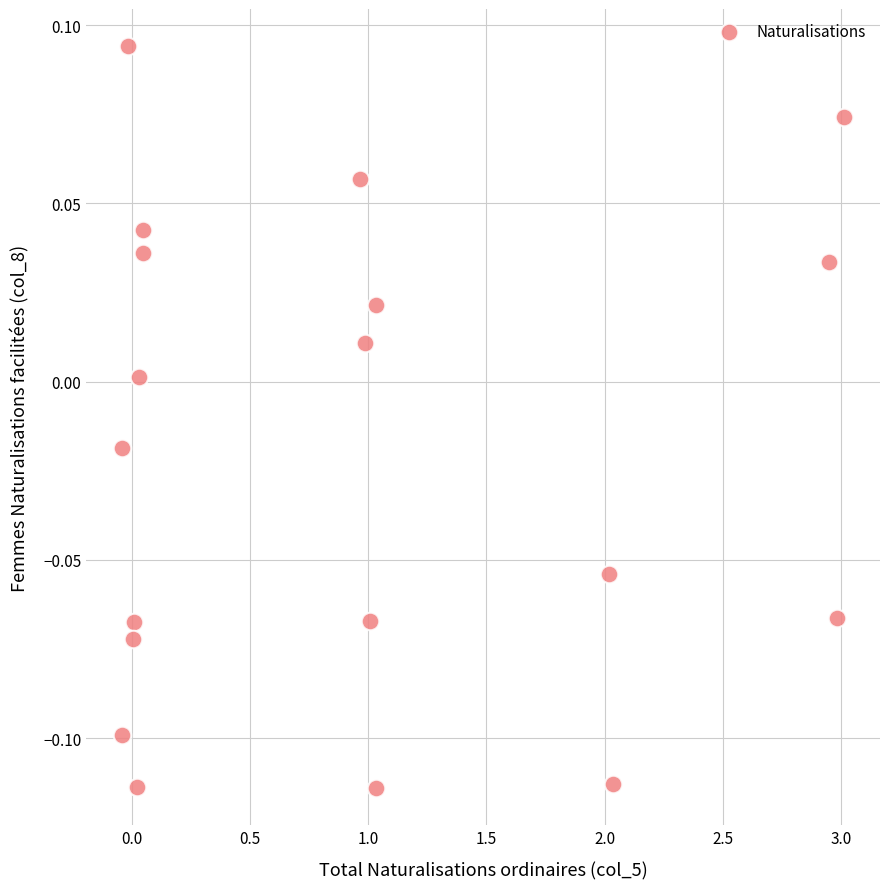

What is the range of X values (max minus min)?

3.1